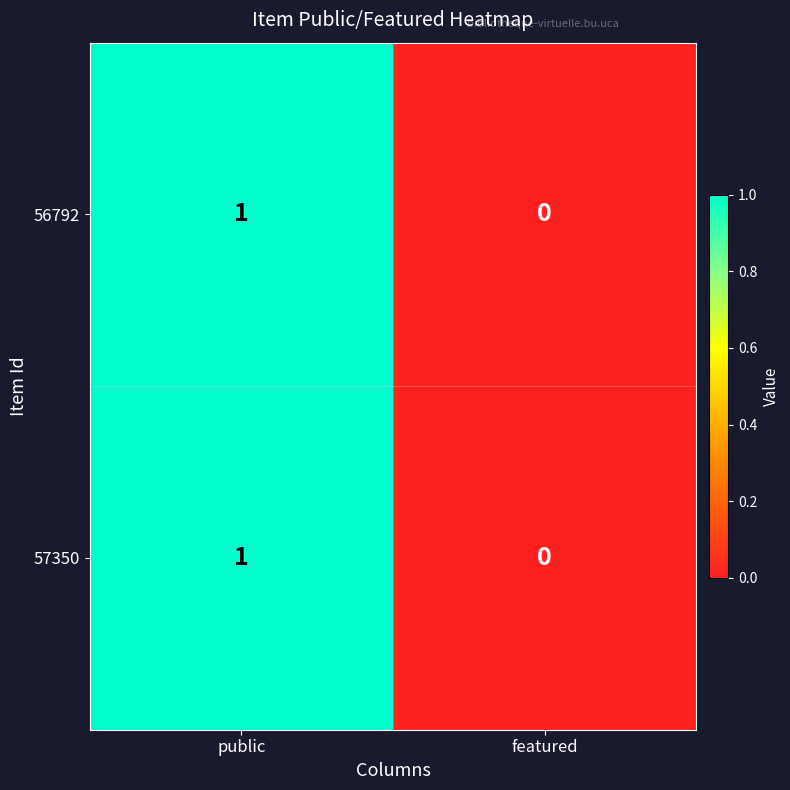

The 57350 series shows 0 at featured. True or false?

True